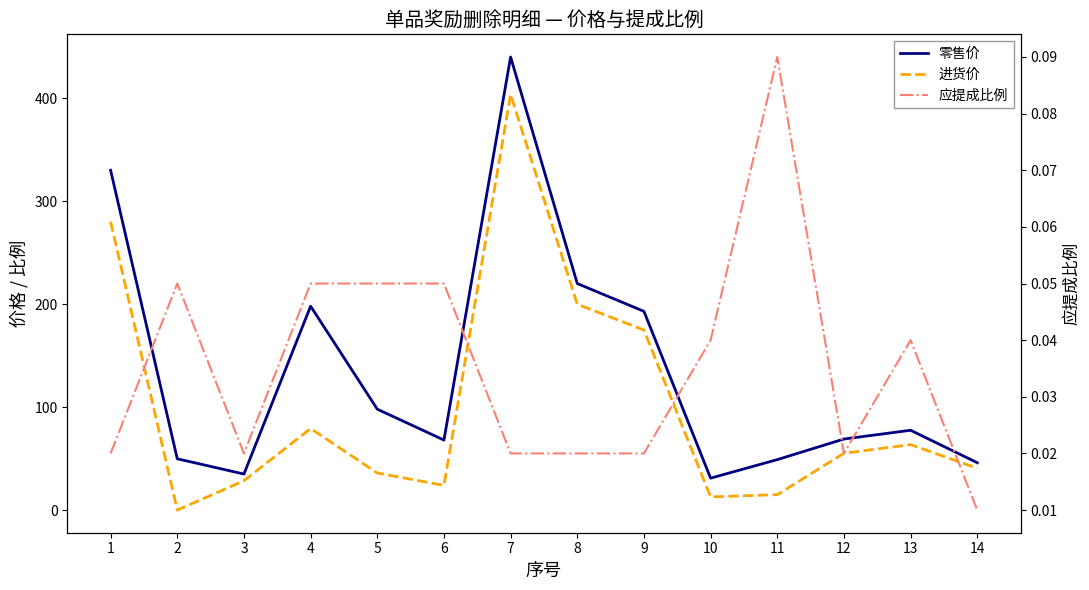

How many series are shown in this chart?

3